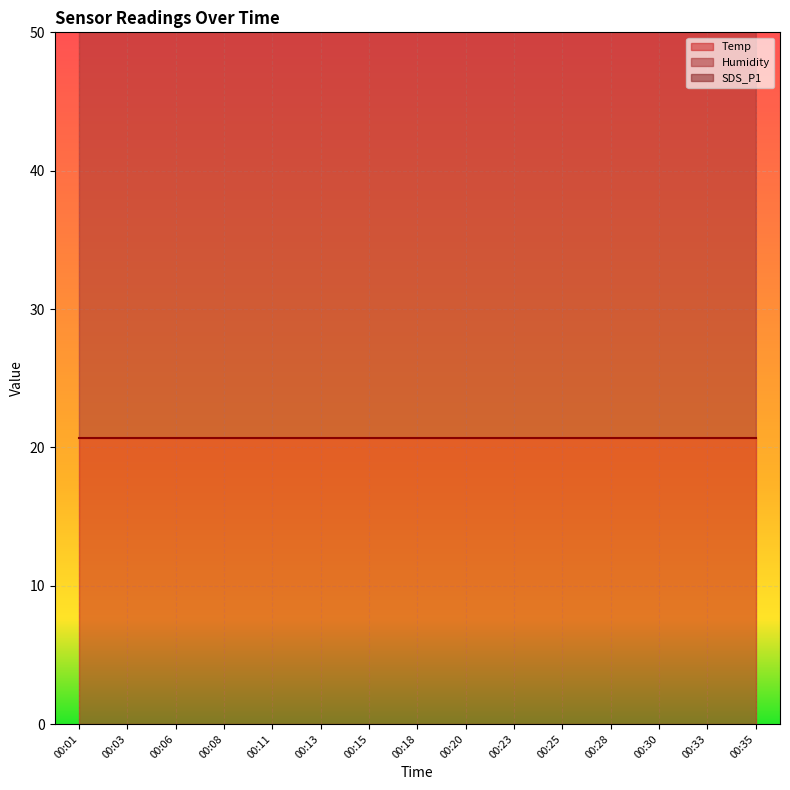

Which series has the largest total across all categories?

Humidity